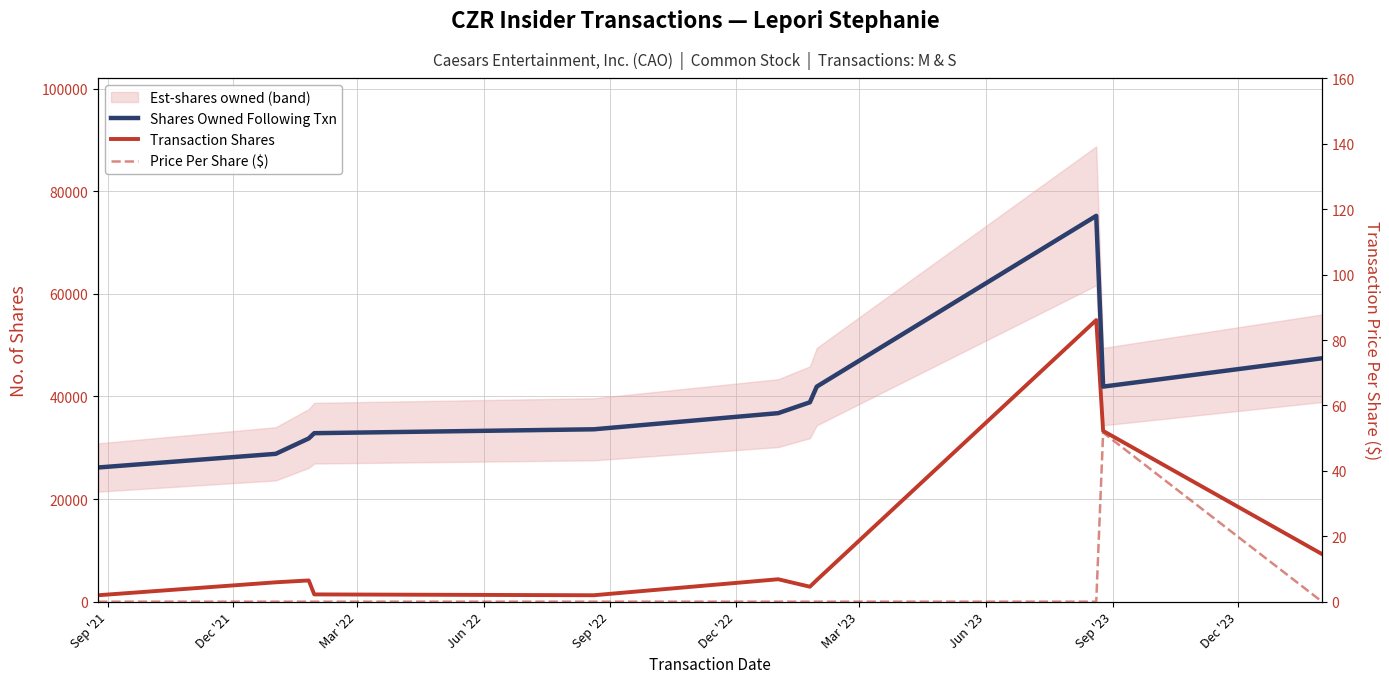

How many data points in Shares Owned Following Txn are less than 36740?

5